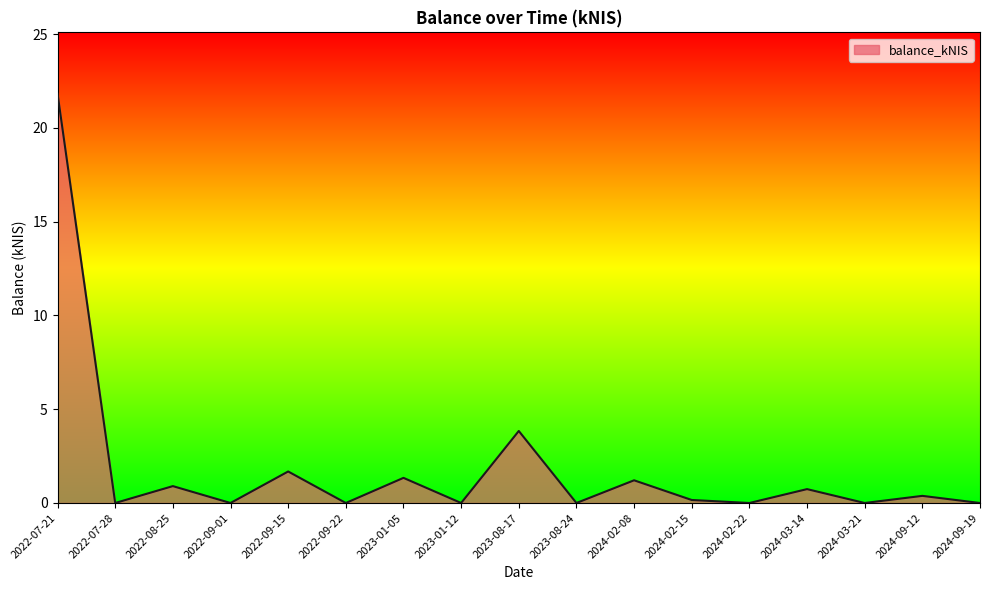

At which label is the value closest to 10?

2023-08-17